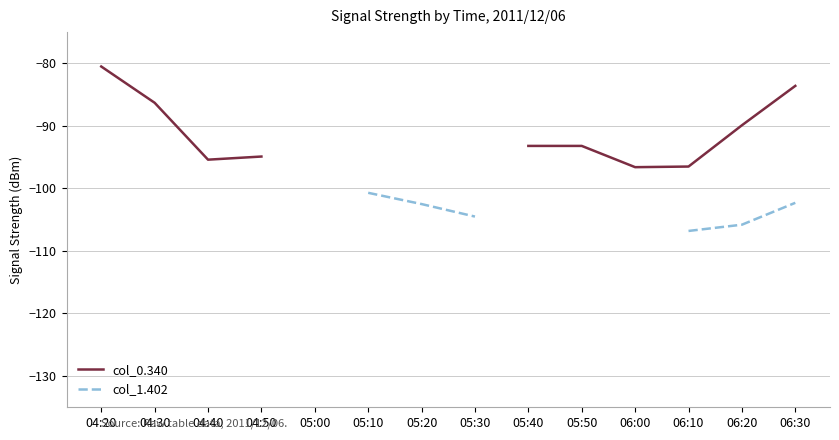

Which category has the lowest value in the col_0.340 series?

06:00